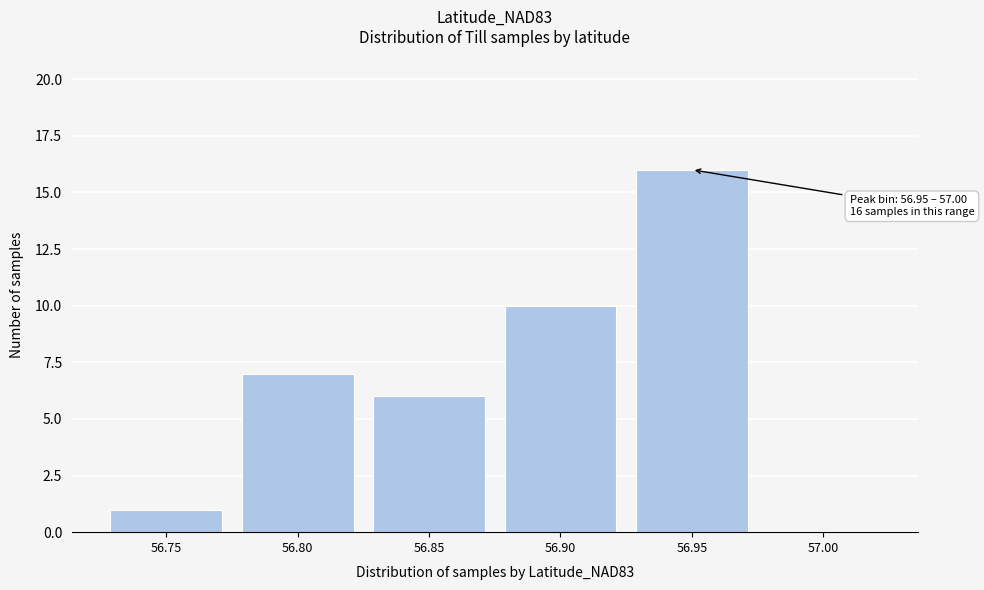

Reading left to right, what are all the values shown in this chart?

56.75=1	56.80=7	56.85=6	56.90=10	56.95=16	57.00=0